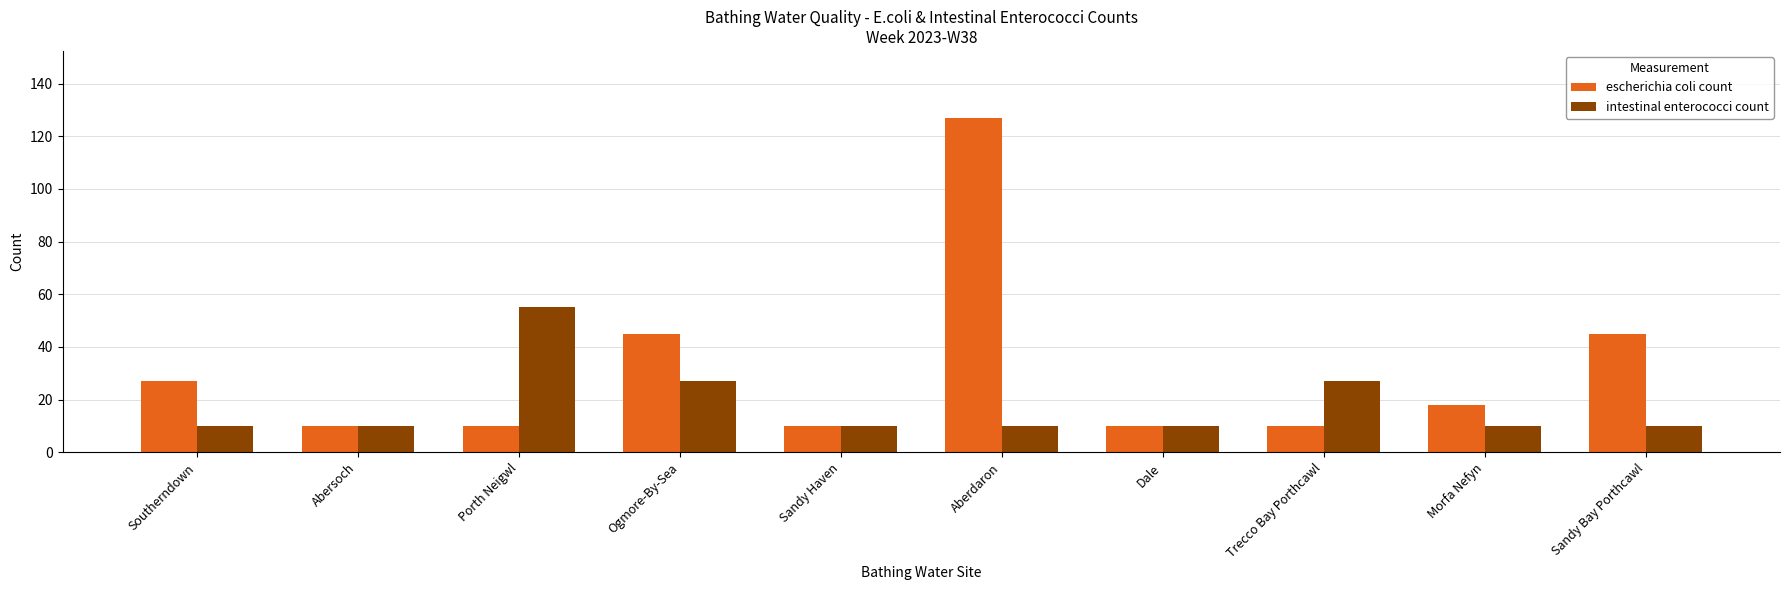

How many groups of bars are there?

10